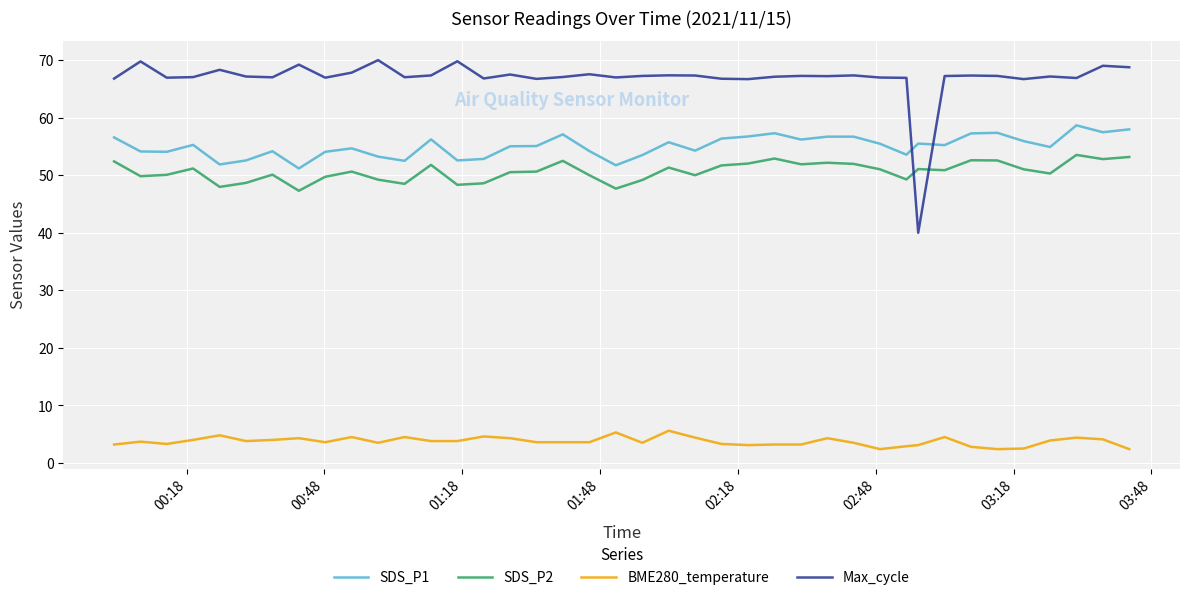

Which series has the largest total across all categories?

Max_cycle